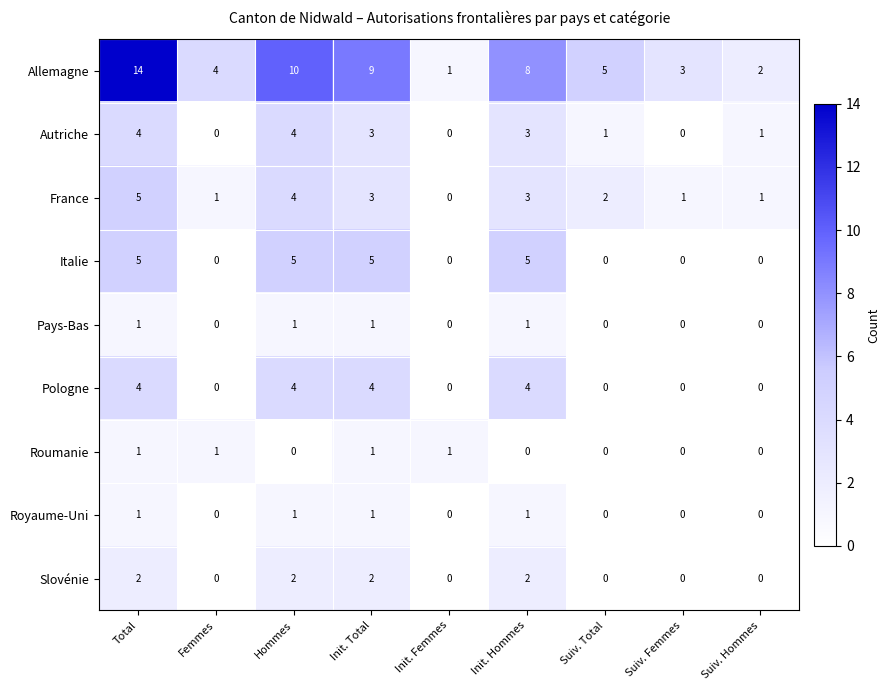

What is the total value across all series at Suiv. Femmes?

4